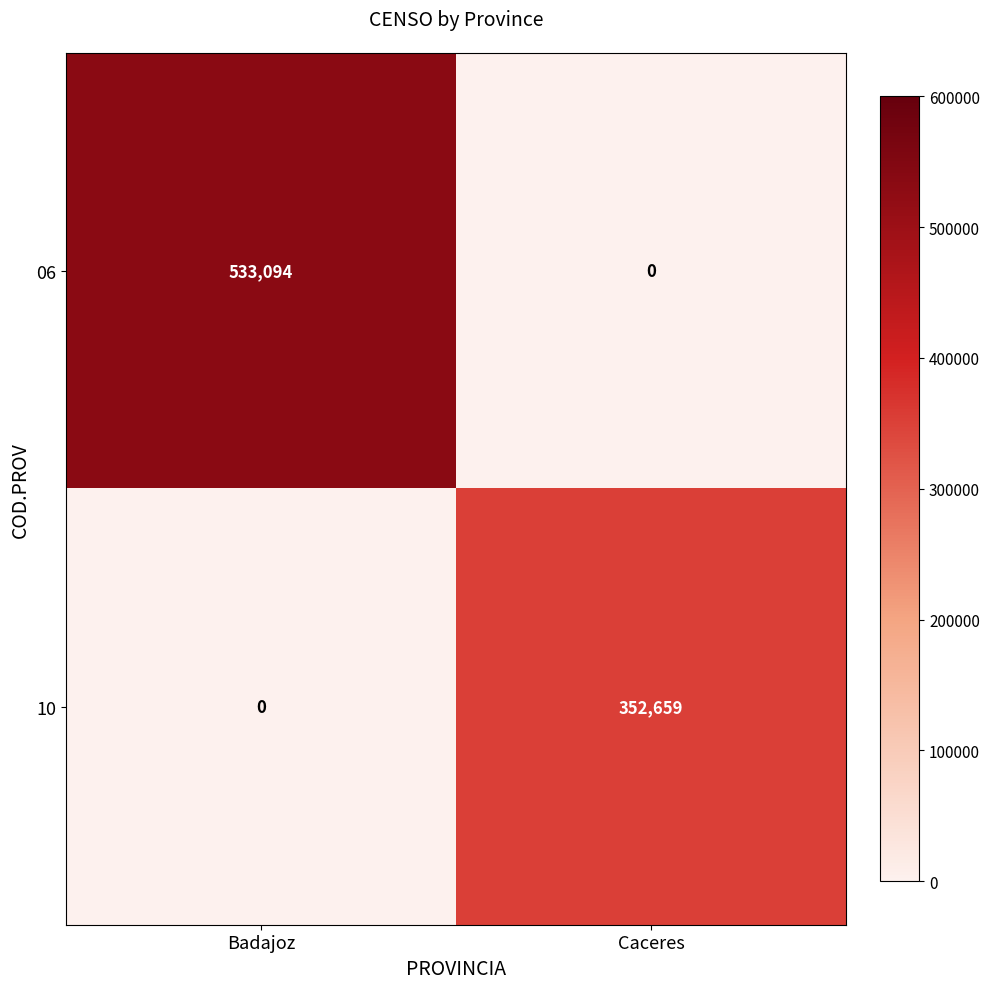

What is the sum of all 06 values?

533094